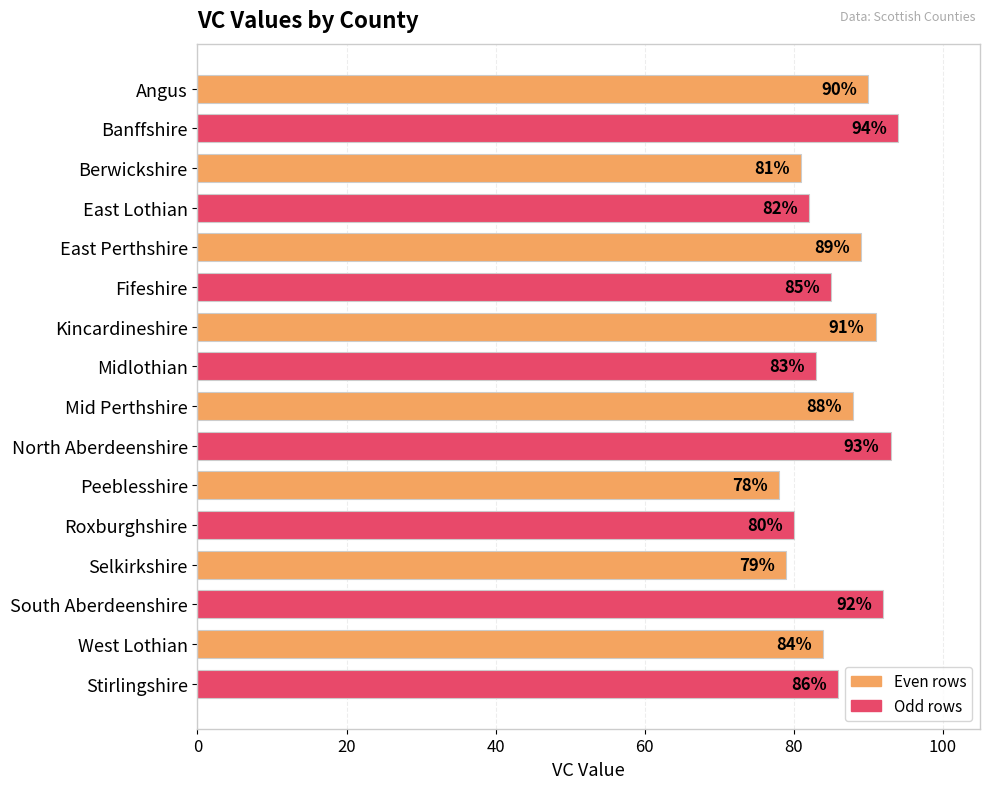

At which label is the value closest to 86?

Stirlingshire